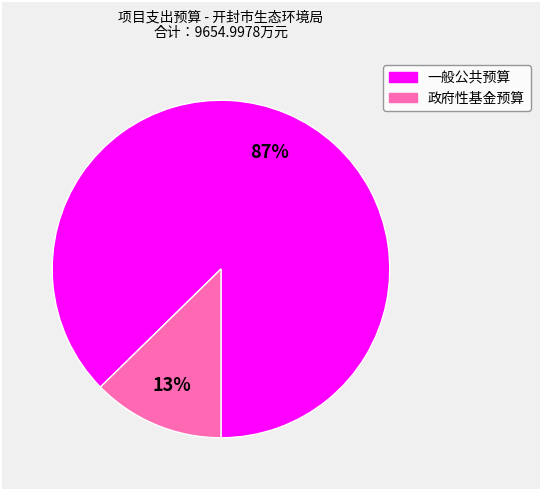

Is there any slice that represents more than half of the pie?

Yes